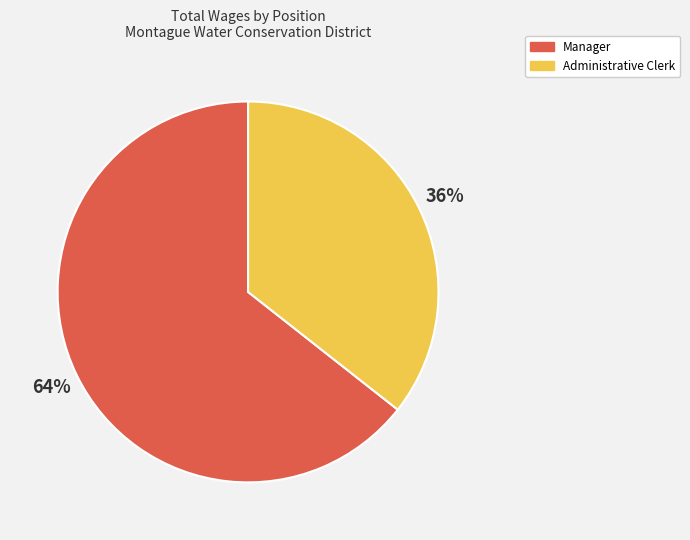

To the nearest percent, what is the combined percentage of Administrative Clerk and Manager?

100%